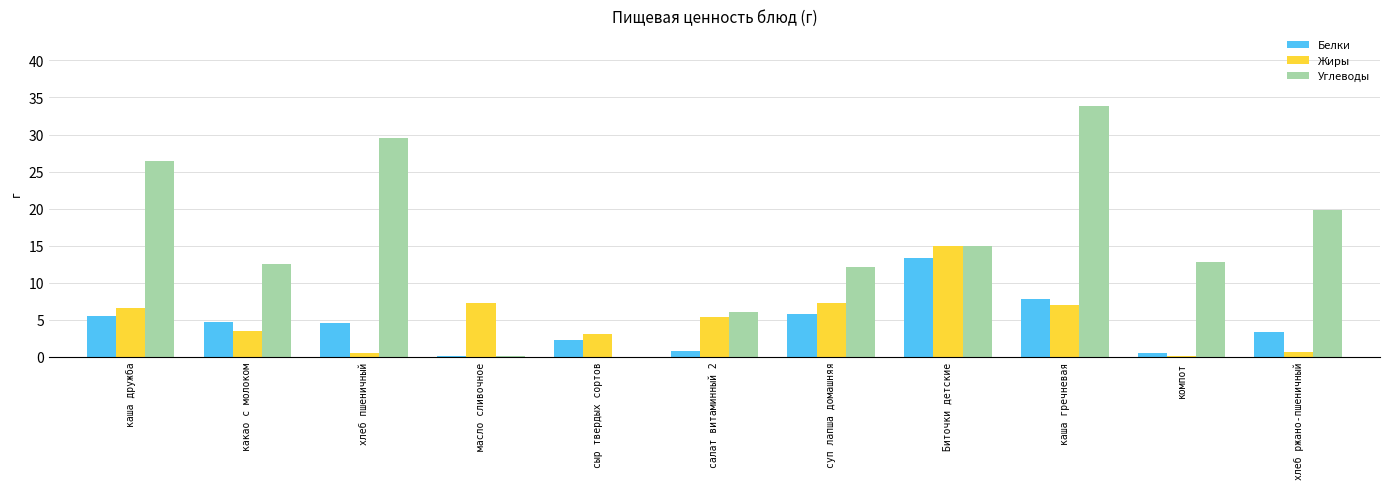

How many groups of bars are there?

11